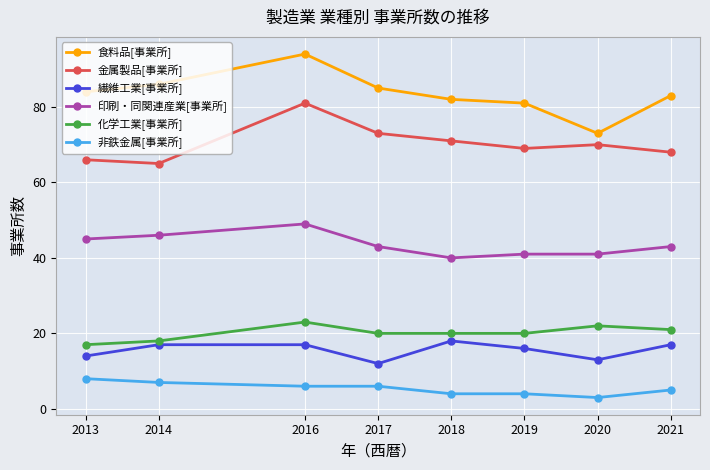

Read the 金属製品[事業所] value at 2014, to the nearest 5.

65